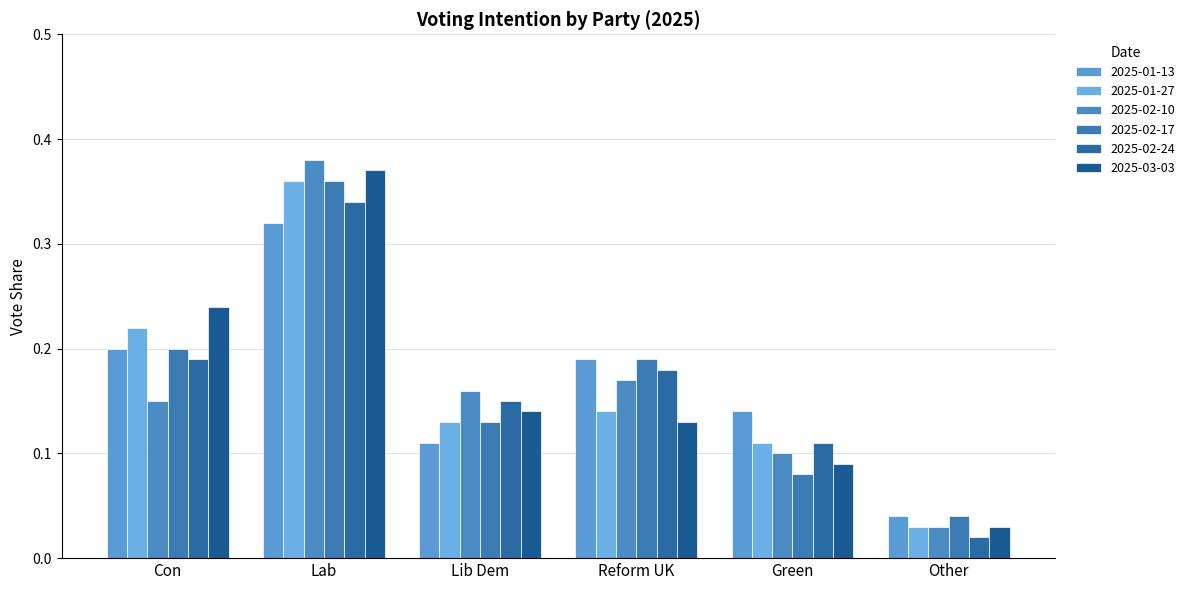

Where is 2025-02-10 nearest to the value 0?

Other